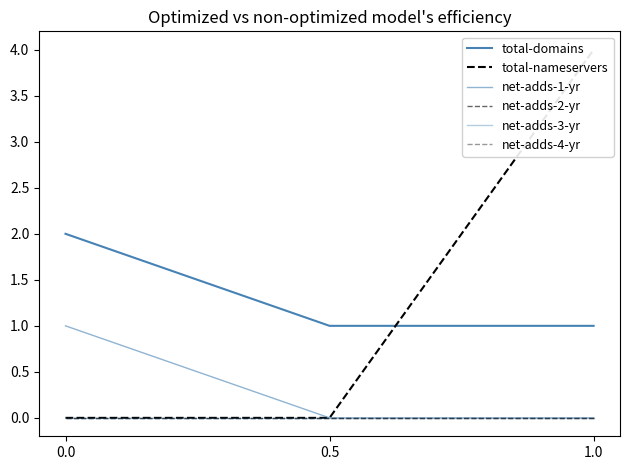

Which category has the lowest value in the total-domains series?

0.5